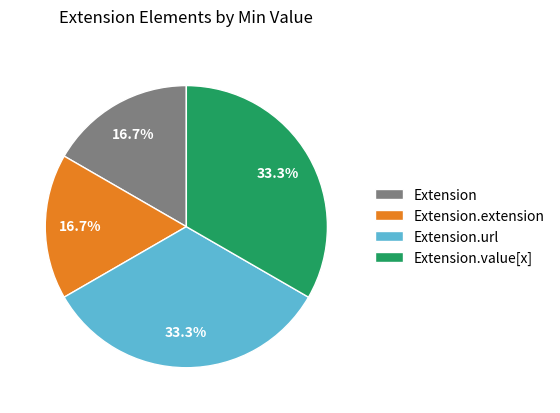

Combined, what portion of the pie is Extension.value[x] and Extension?

50.0%